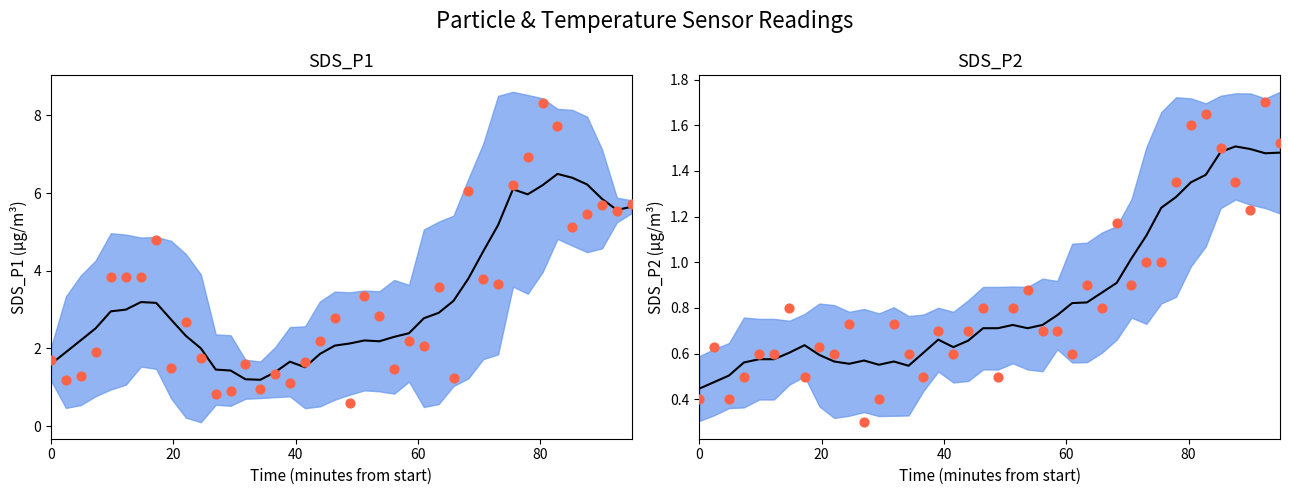

Which series has the largest Y range (max minus min)?

SDS_P1 obs